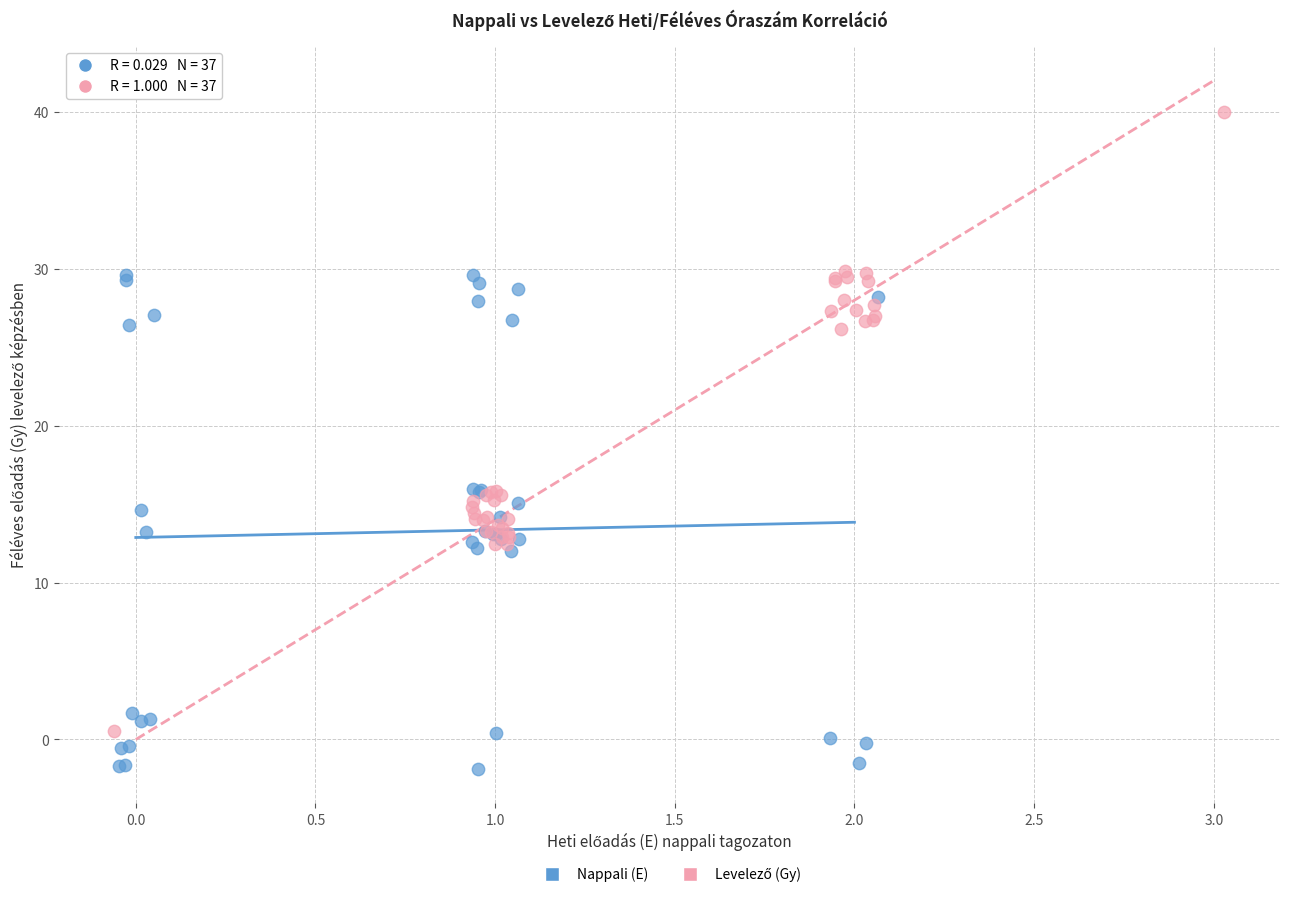

Which series reaches the minimum Y coordinate?

Nappali (E)